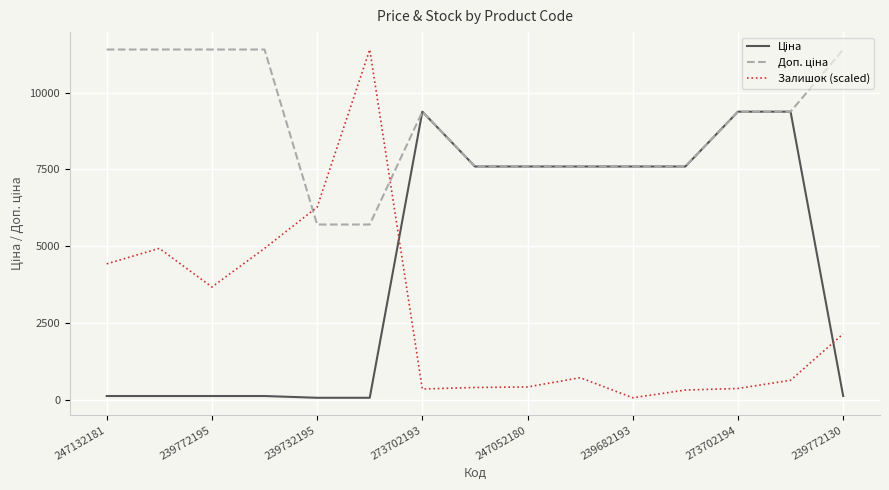

At how many categories does at least one series exceed 8731?

9